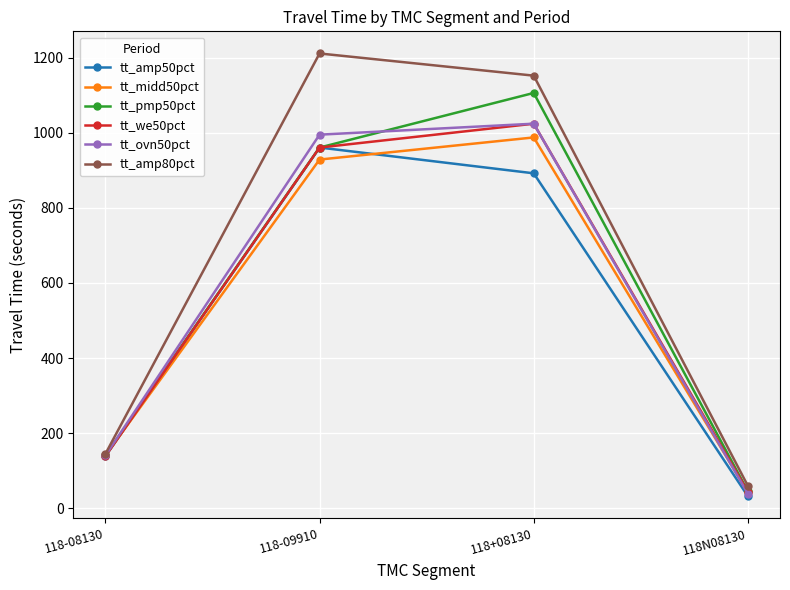

What is the difference between the highest and lowest values at 118N08130?

27.5